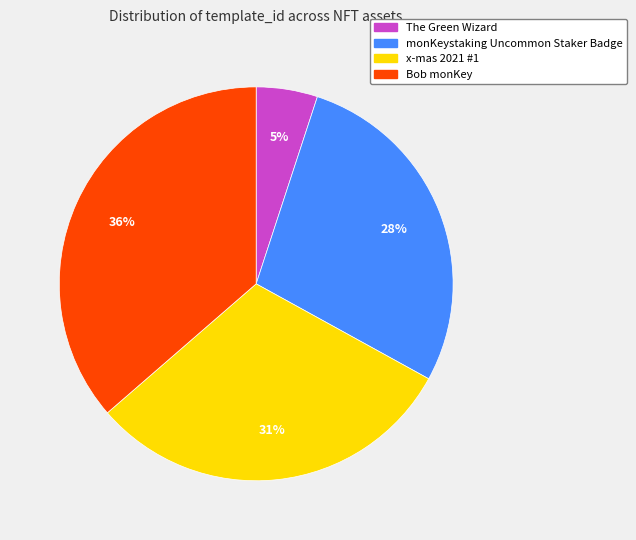

Is it true that The Green Wizard is 1% of the pie?

False